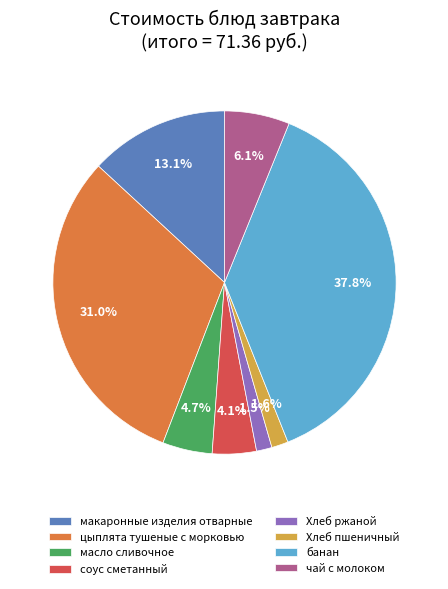

Which slice is the largest?

банан